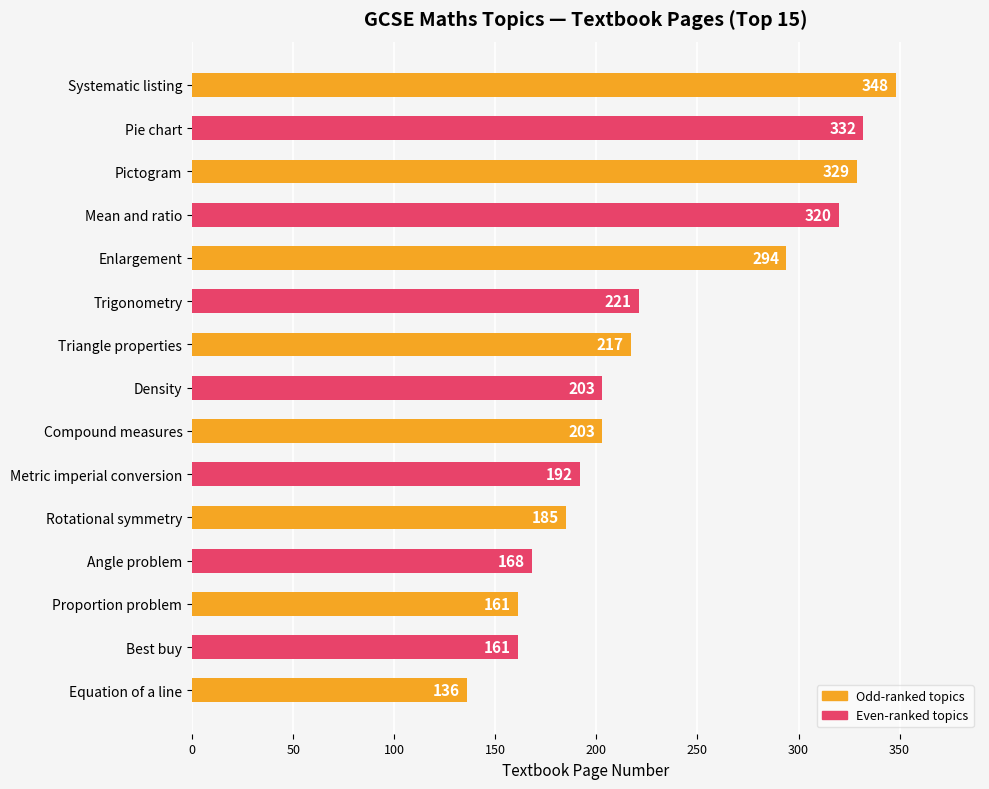

Which category has the lowest value across all series?

Equation of a line